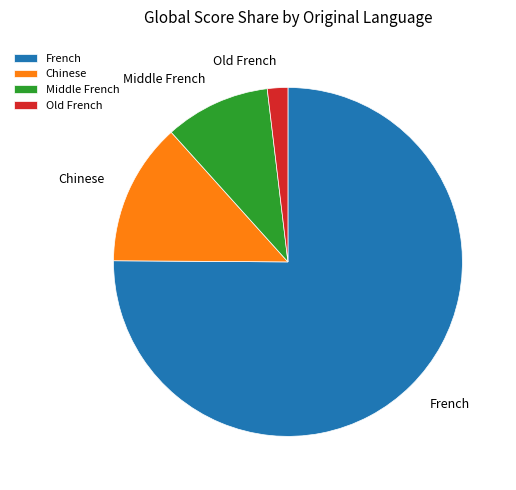

Does French represent more than half of the total?

Yes